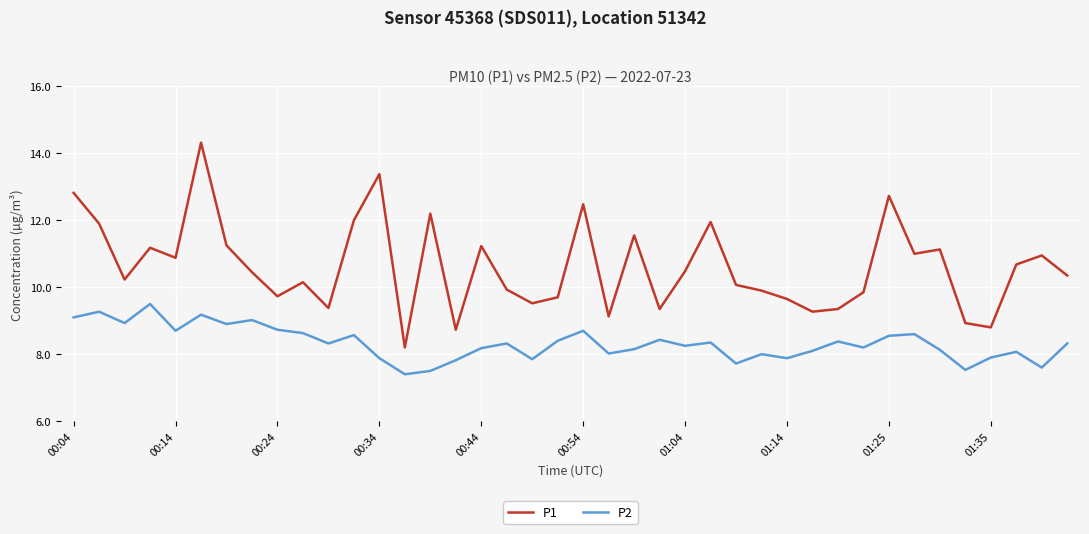

What is the lowest value of the P1 series?

8.2